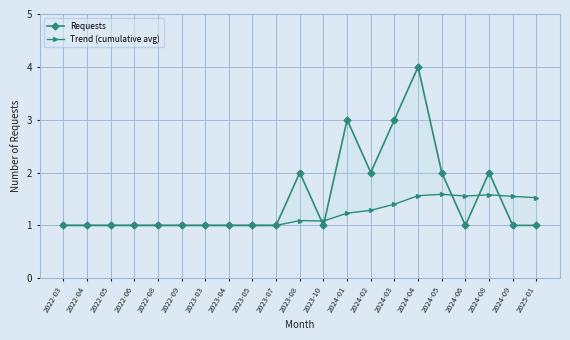

In Requests, how many points are lower than both neighbors (excluding endpoints)?

3